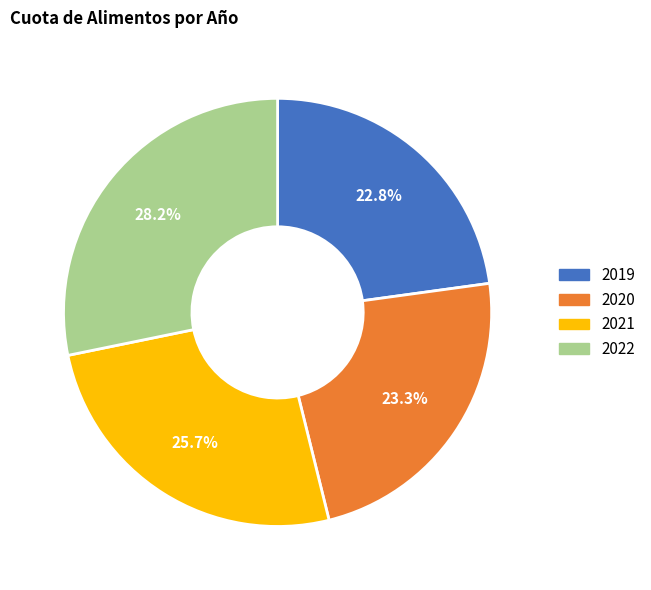

What percentage is the 2021 slice, to the nearest percent?

26%